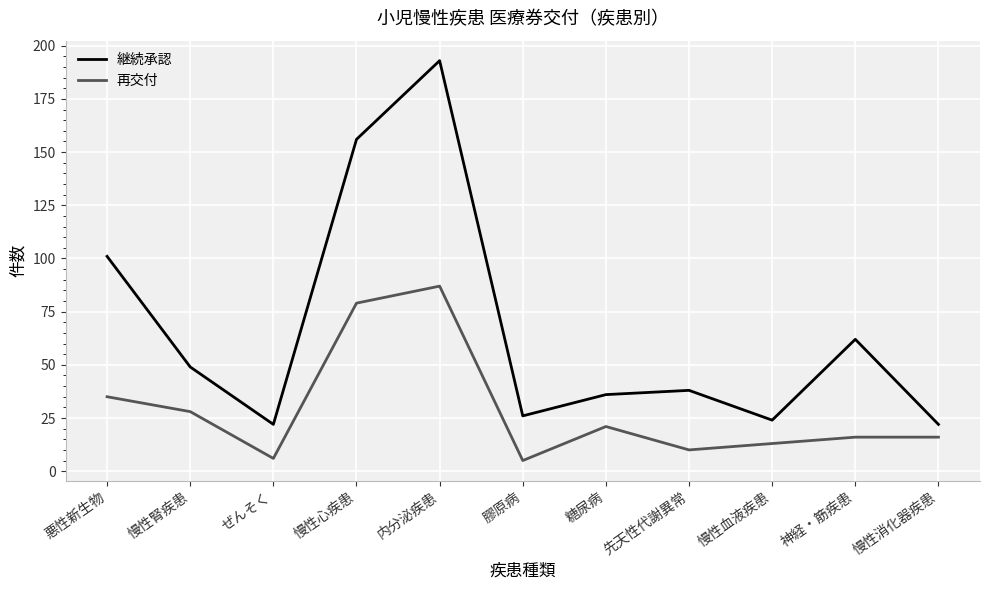

What is the smallest value displayed?

5